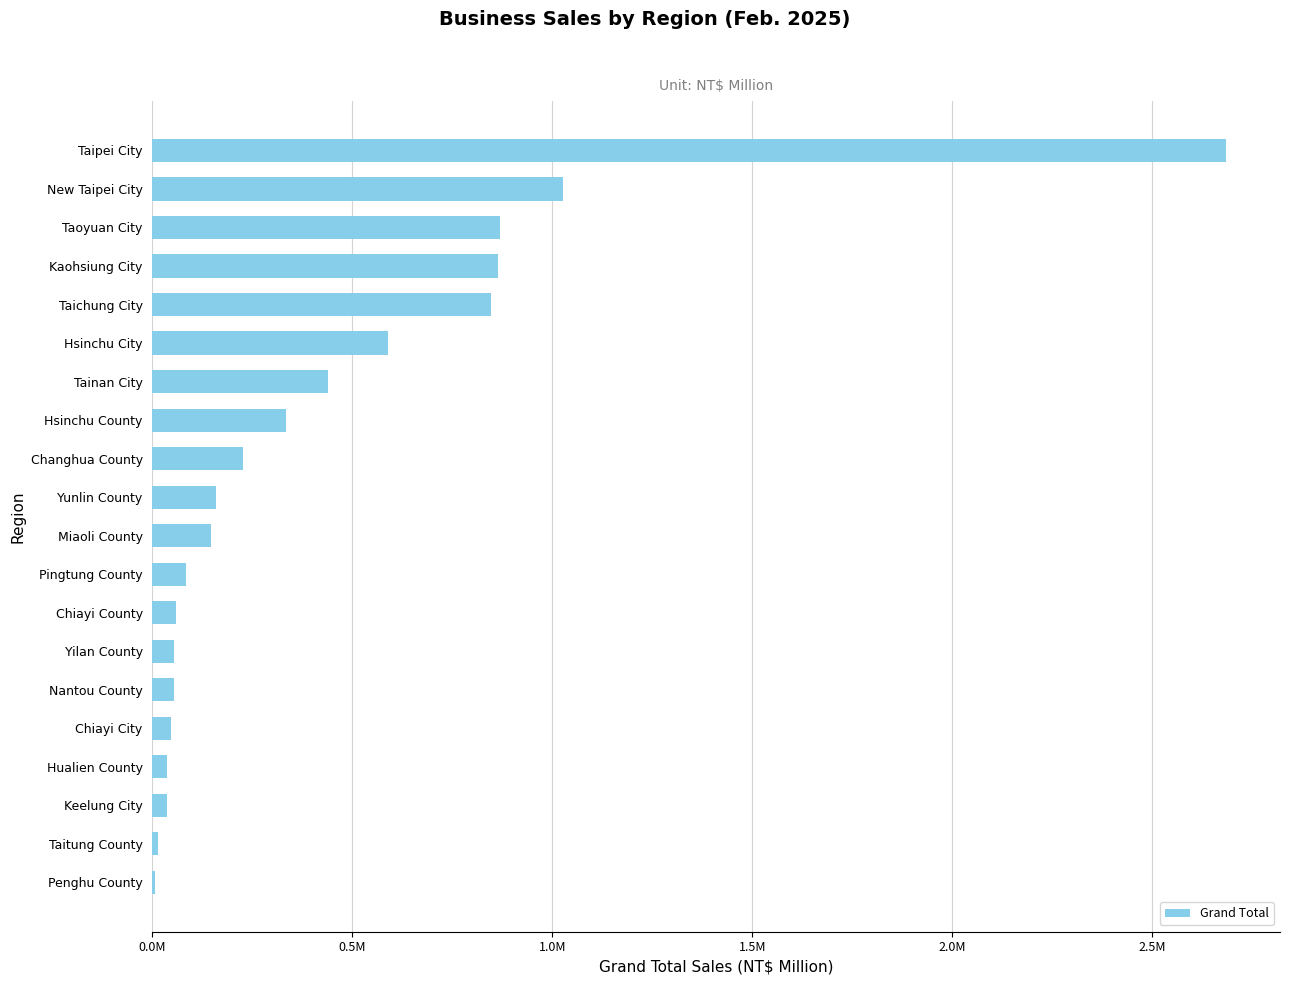

Are the bars horizontal?

Yes